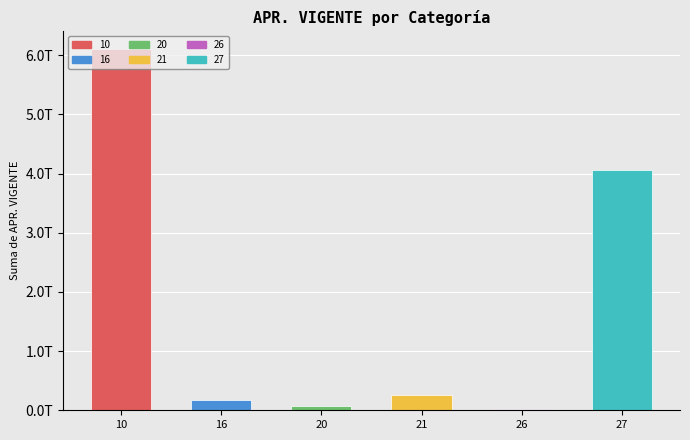

Are the bars horizontal?

No